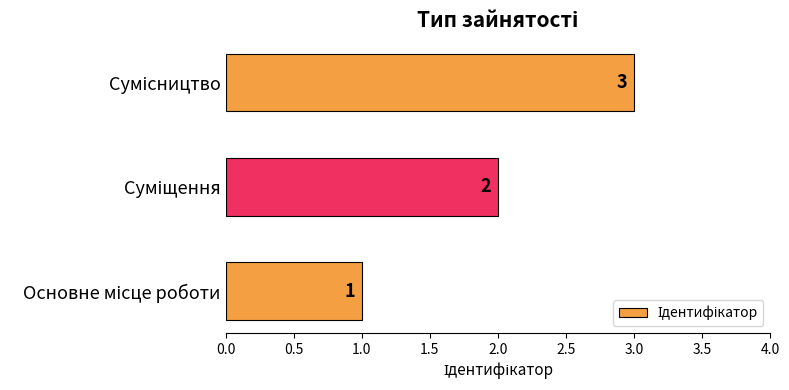

How many values are between 1 and 3?

3